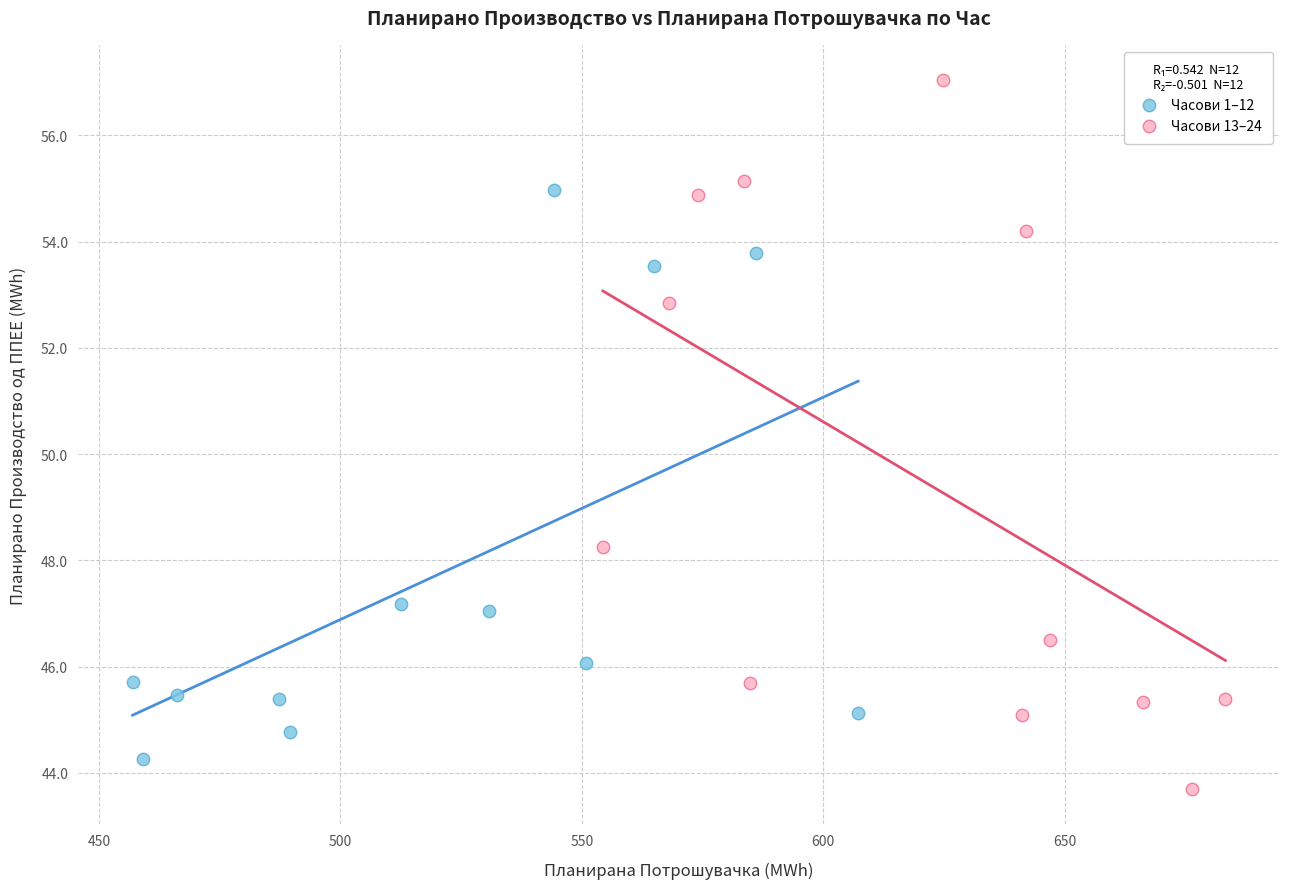

Which series has the widest spread of Y values?

Часови 13–24